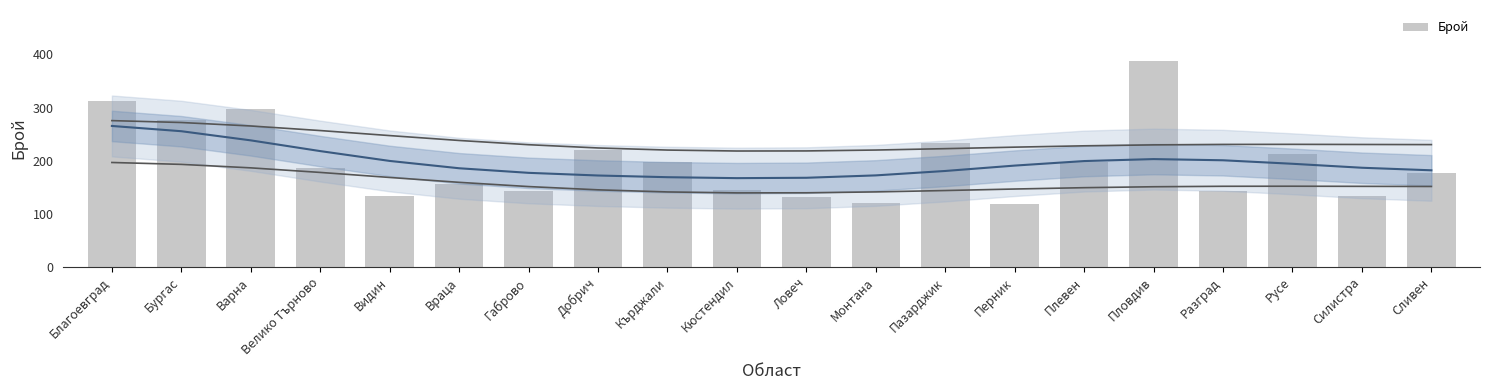

True or false: the data shows 198 at Плевен.

True